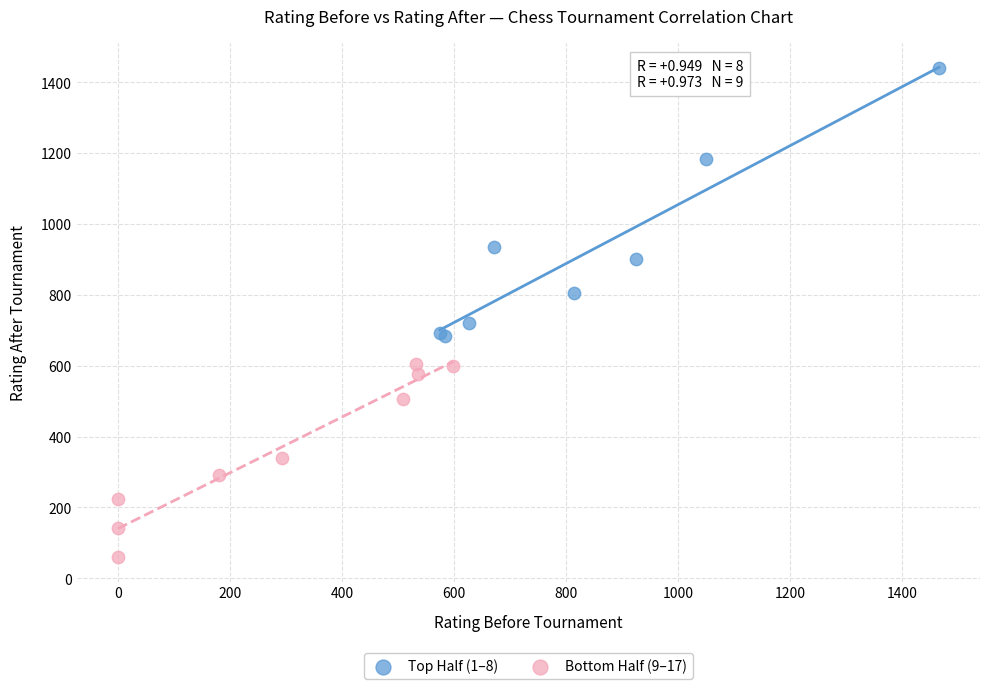

Which series reaches the minimum Y coordinate?

Bottom Half (9–17)